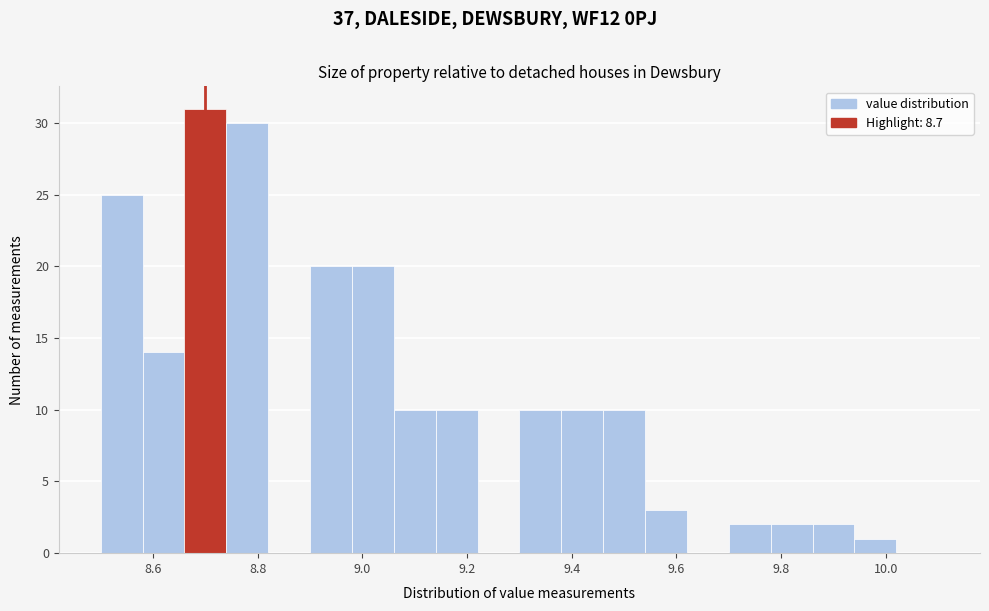

What is the height of the bar covering 9.78 to 9.86 on the x-axis? The values are not printed on the chart, so give them approximately, as read against the axis.

2